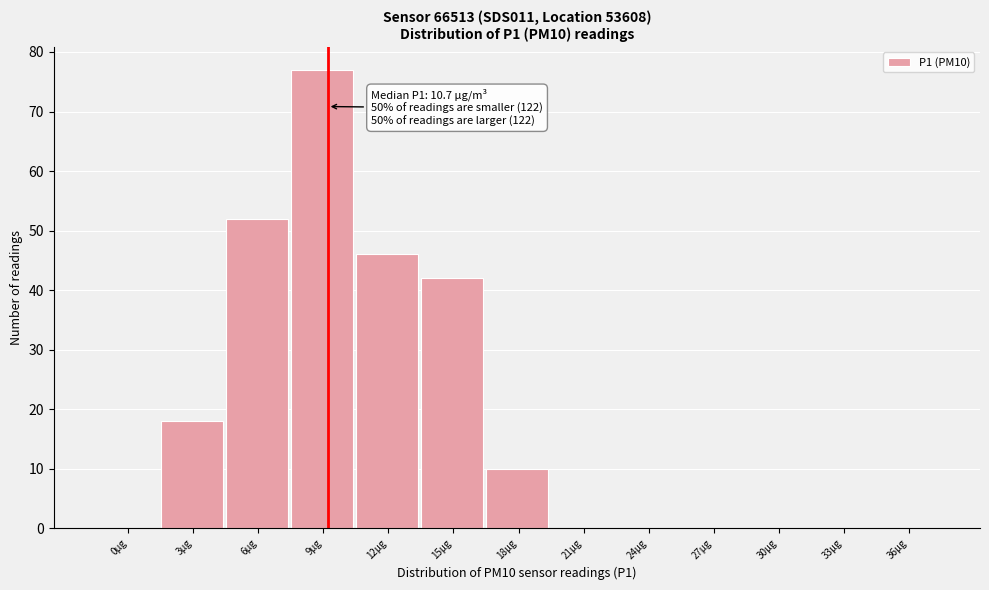

Reading right to left, what are all the values shown in this chart?

36µg=0	33µg=0	30µg=0	27µg=0	24µg=0	21µg=0	18µg=10	15µg=42	12µg=46	9µg=77	6µg=52	3µg=18	0µg=0